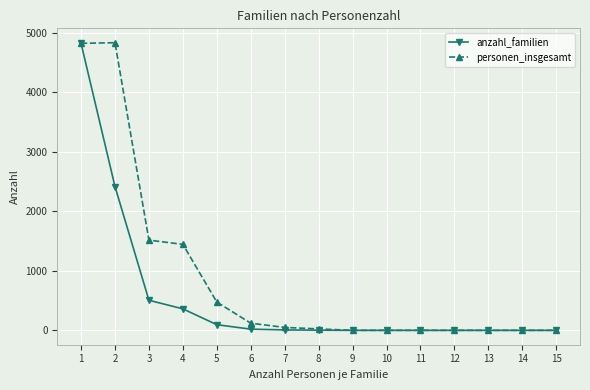

What is the maximum value shown in the chart?

4830